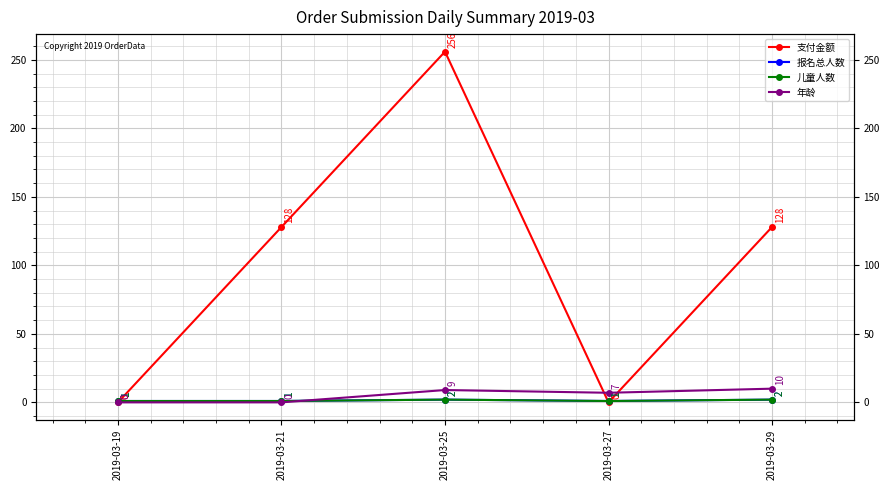

What is the sum of the 儿童人数 values at 2019-03-27 and 2019-03-29?

3